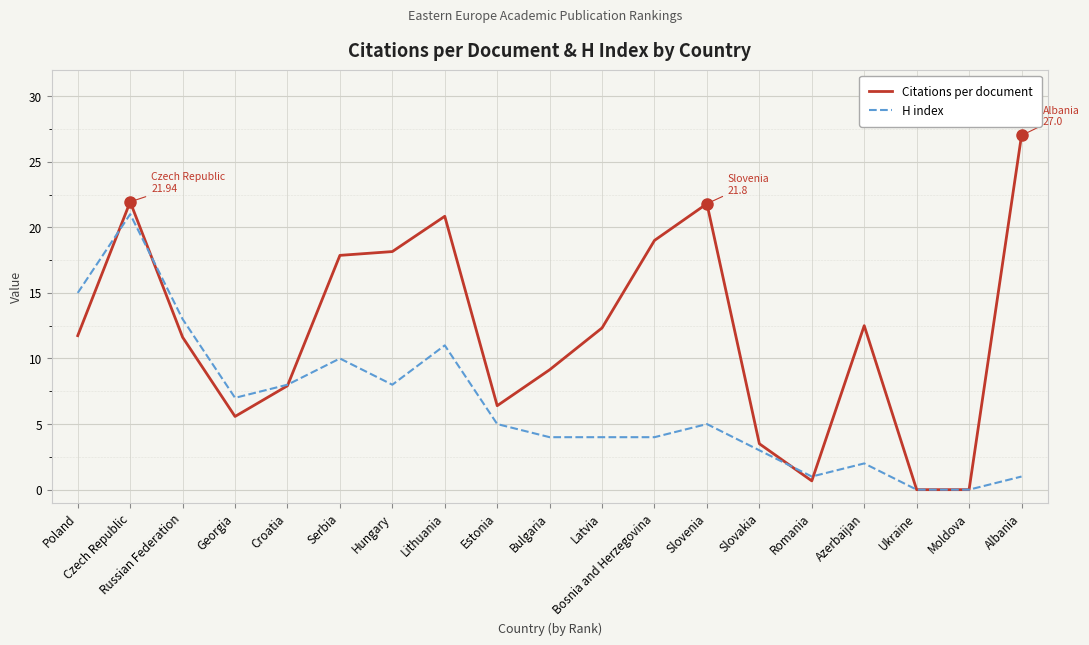

List the series in order of their peak value, lowest first.

H index, Citations per document